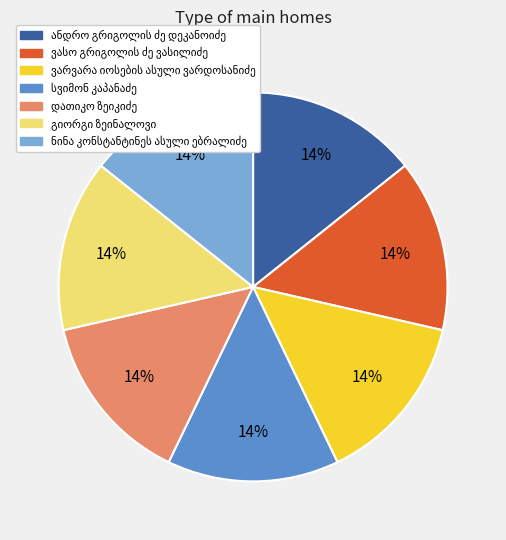

To the nearest percent, what is the average slice percentage?

14%